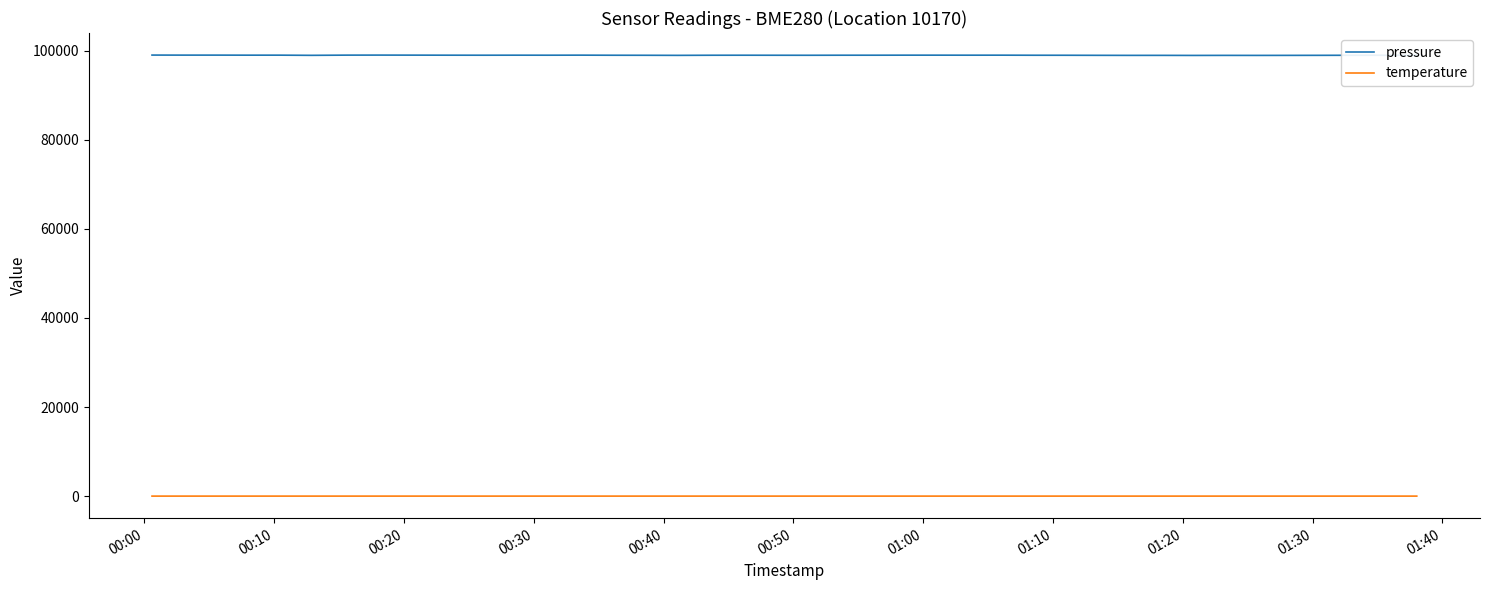

Which series has the widest spread of values?

pressure